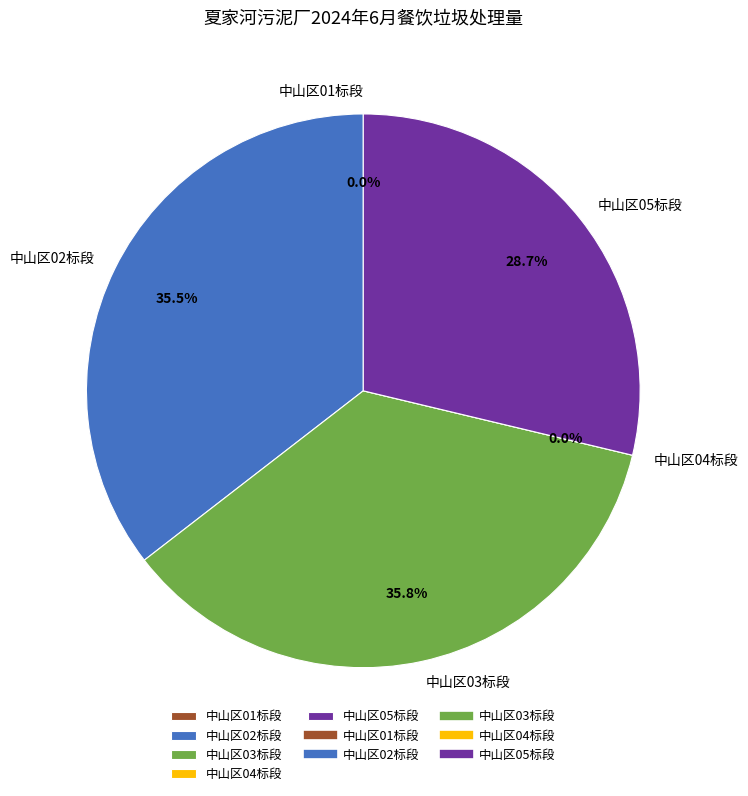

To the nearest percent, what portion does 中山区02标段 represent?

35%